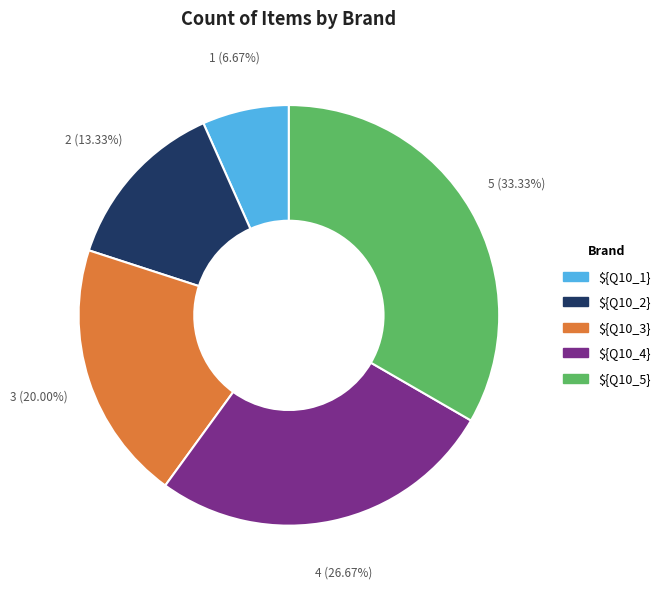

Does ${Q10_1} account for over 50% of the chart?

No